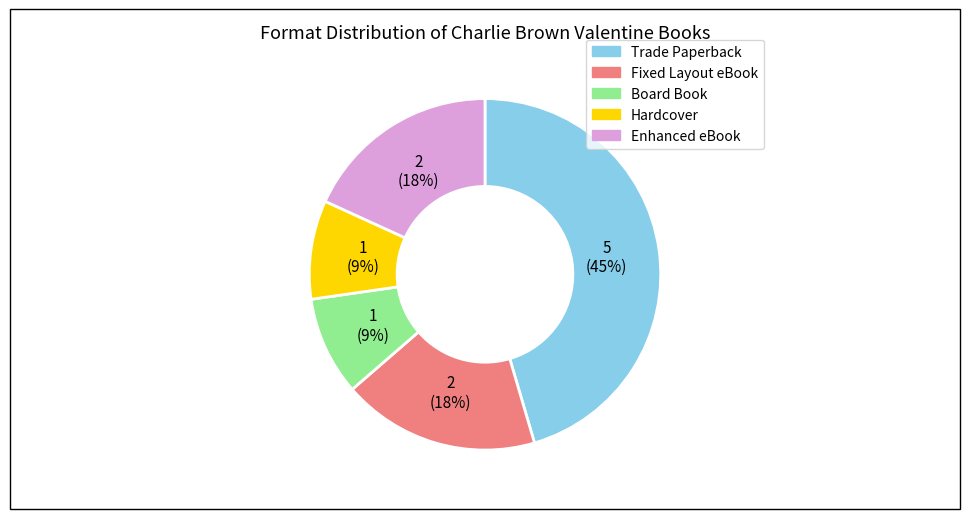

Approximately how many times larger is the value at Board Book compared to Hardcover?

1.0